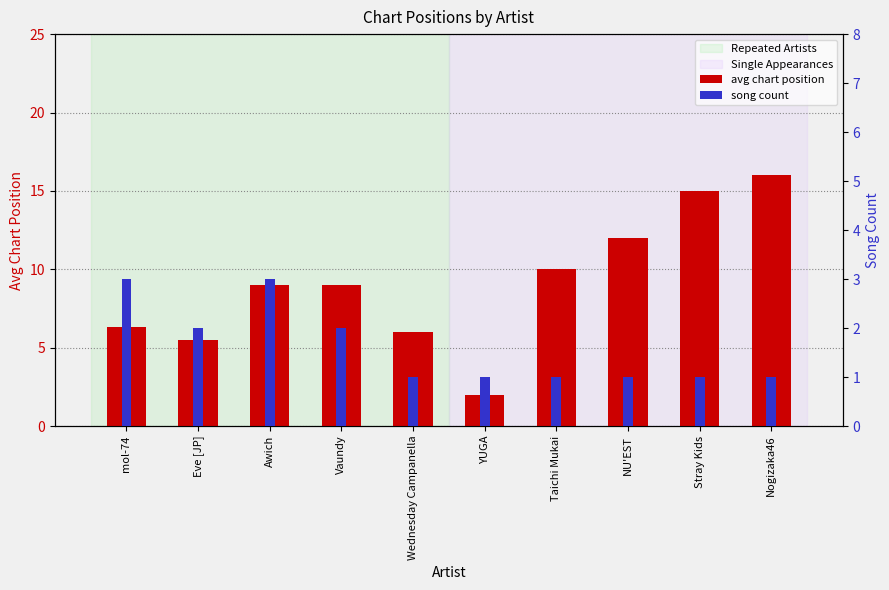

Which has a higher value, Nogizaka46 or Taichi Mukai?

Nogizaka46